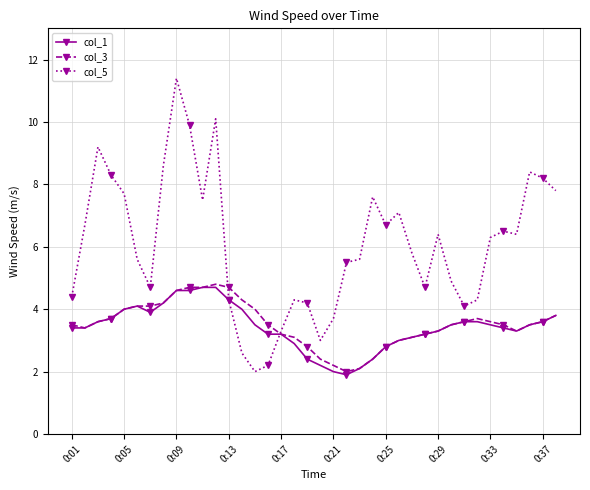

Which series has the widest spread of values?

col_5